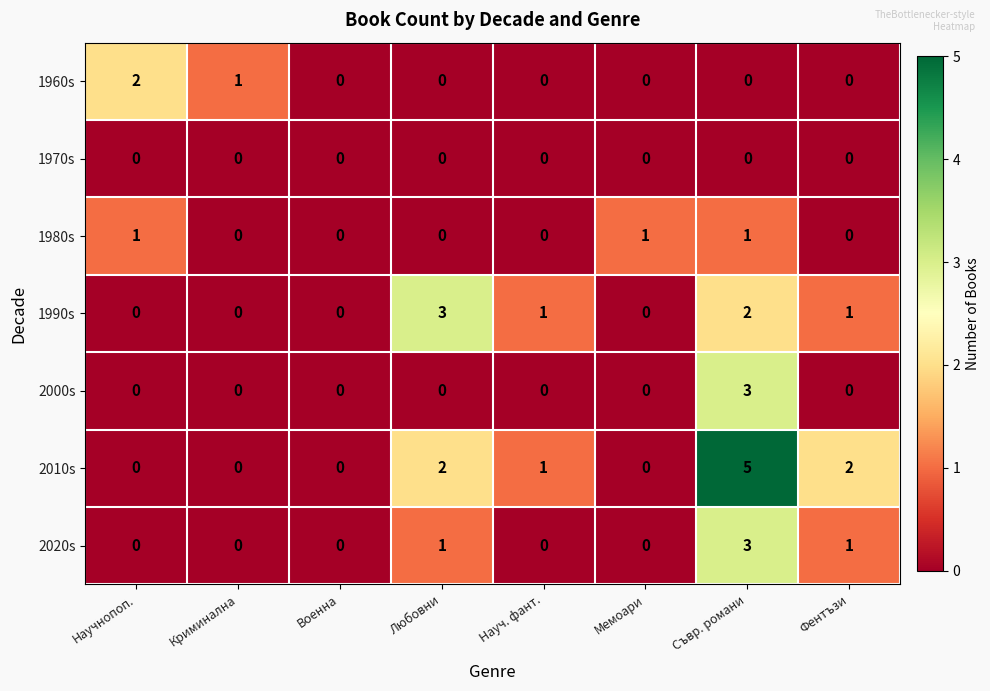

What is the difference between the highest and lowest values at Науч. фант.?

1